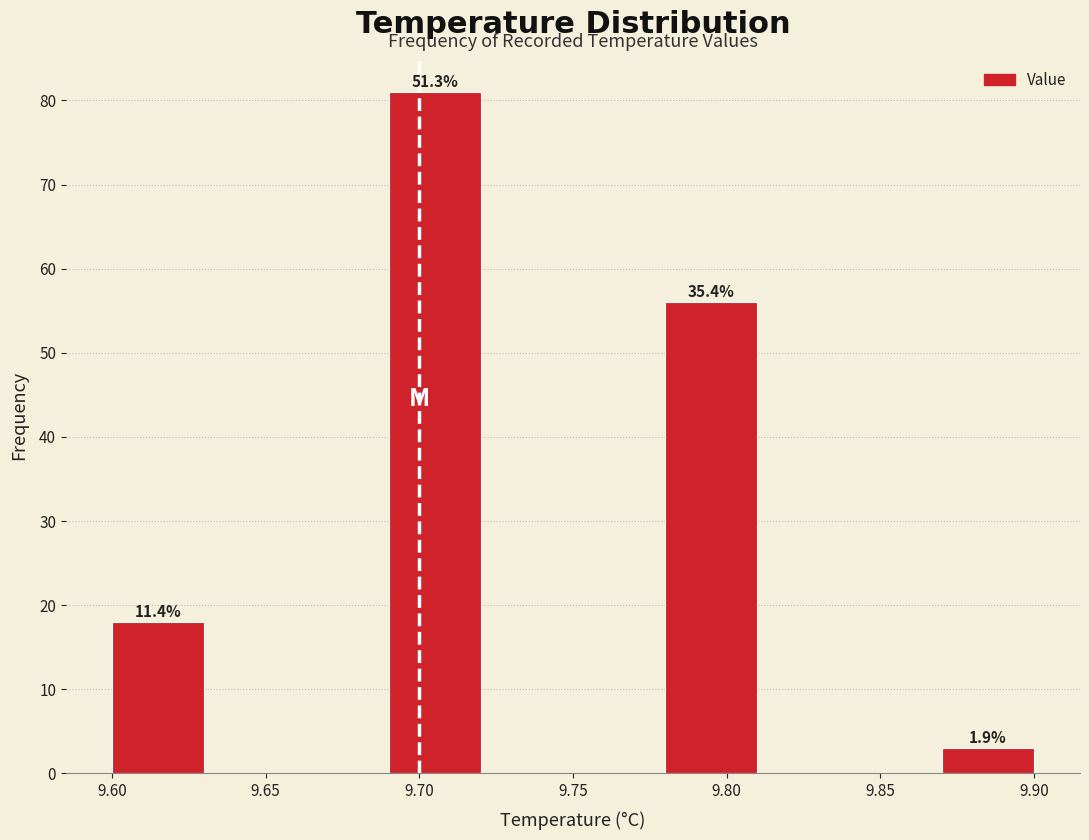

Which range on the x-axis has the tallest bar?

9.69 to 9.72